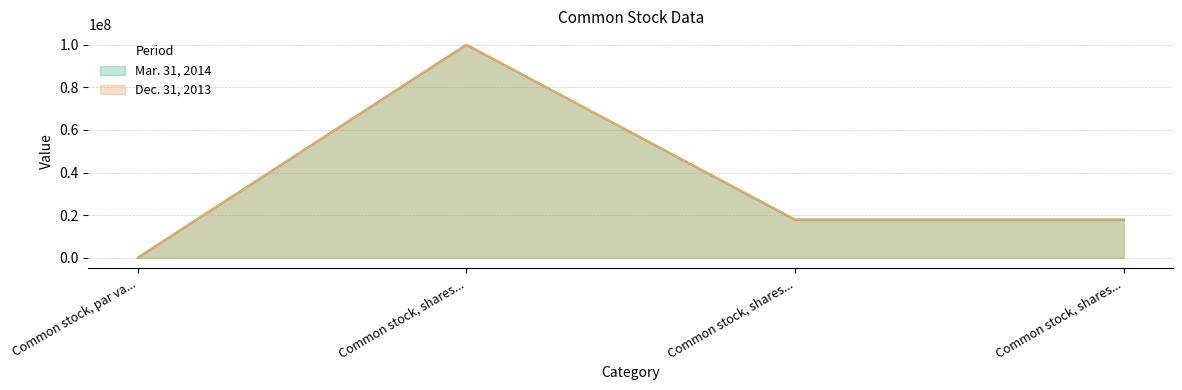

What is the greatest value displayed?

100000000